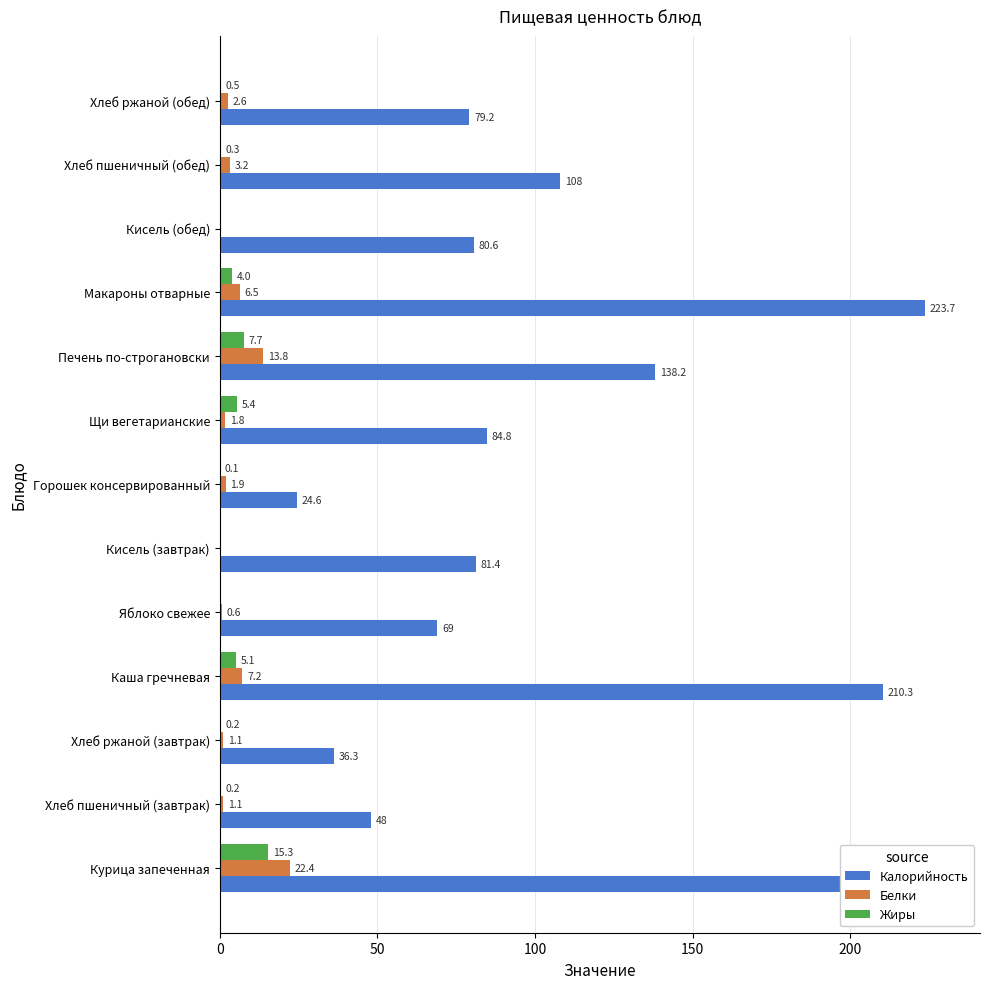

The value of Белки at Хлеб пшеничный (завтрак) is 1.1. True or false?

True